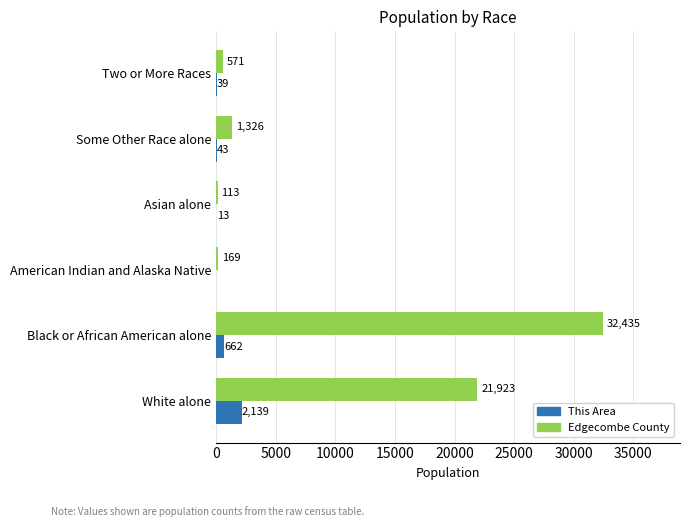

What is the highest value of the This Area series?

2139